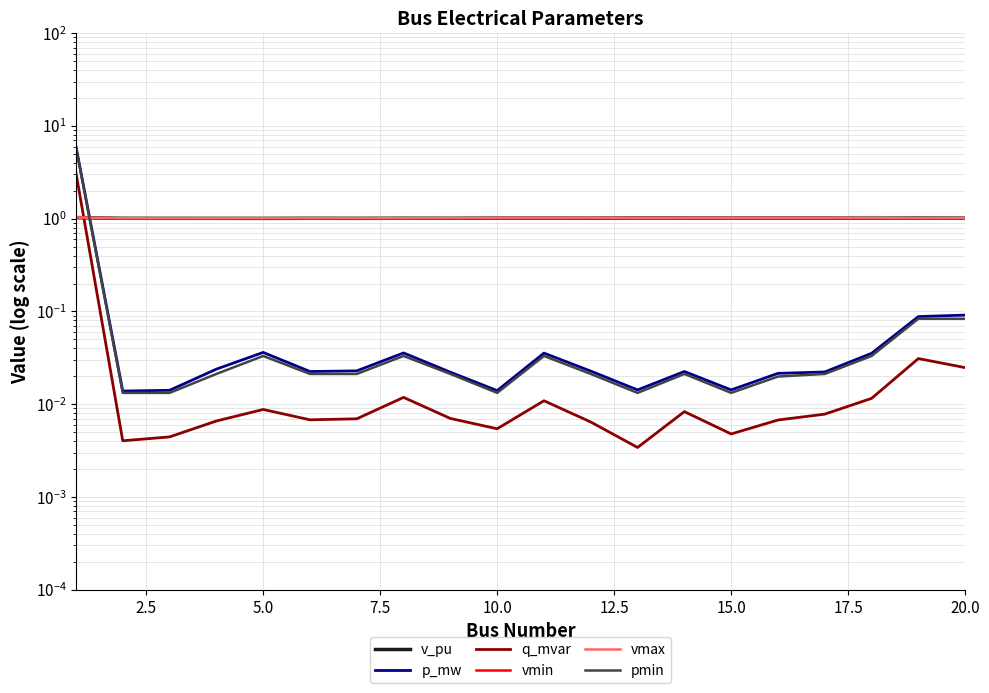

What are all the series names shown in the legend?

v_pu, p_mw, q_mvar, vmin, vmax, pmin